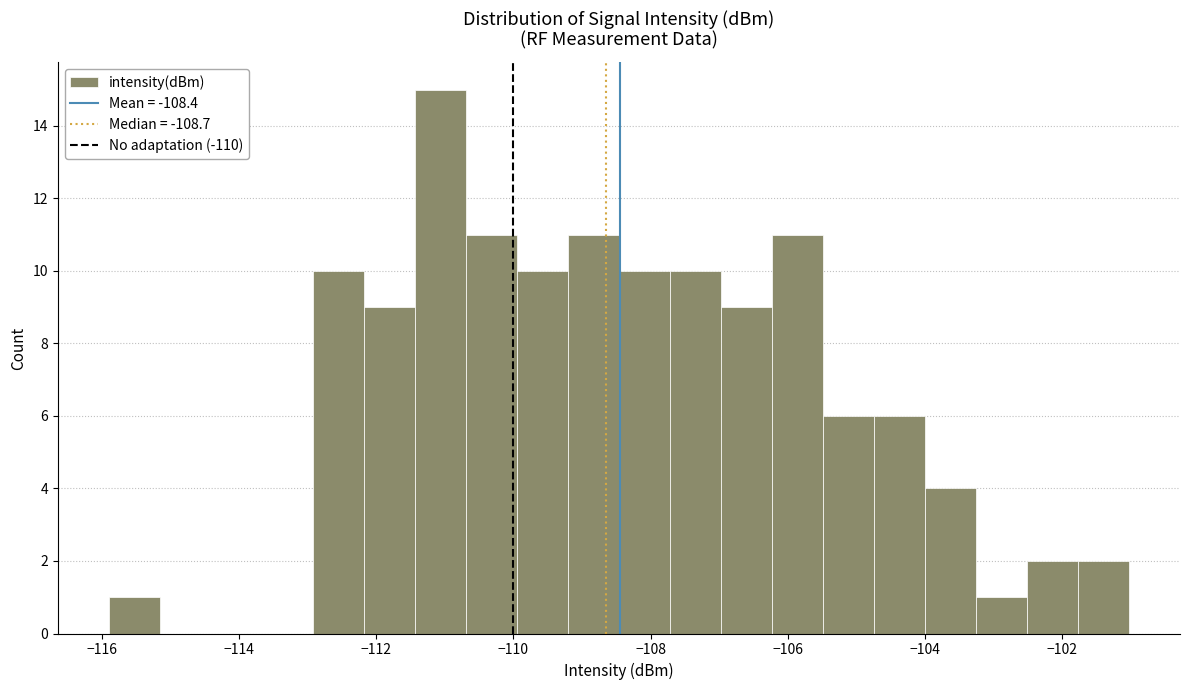

Read against the x-axis, roughly where is the centre of the tallest bar?

-111.0